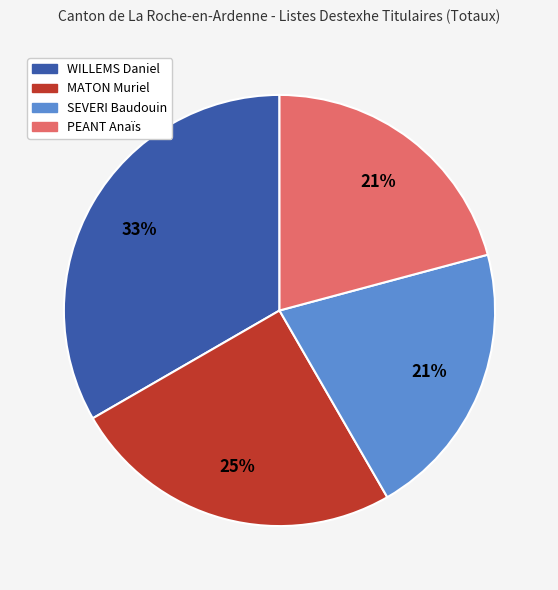

Approximately how many times larger is the value at PEANT Anaïs compared to SEVERI Baudouin?

1.0